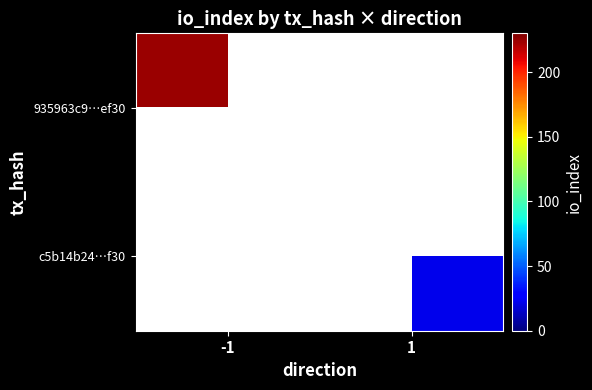

The c5b14b24…f30 series shows 22.0 at 1. True or false?

True